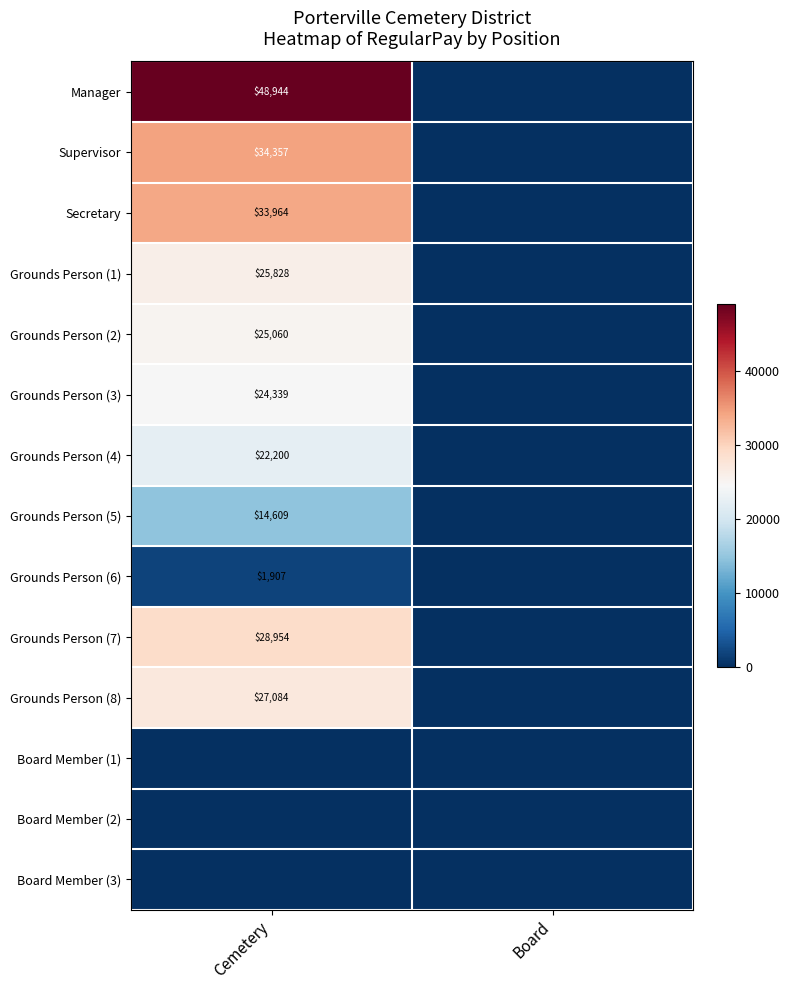

True or false: Grounds Person (3) has a value of 24339 at Cemetery.

True